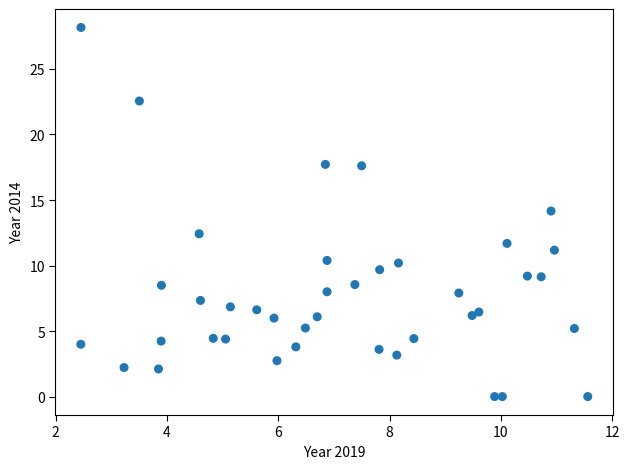

What is the range of Y values (max minus min)?

28.2